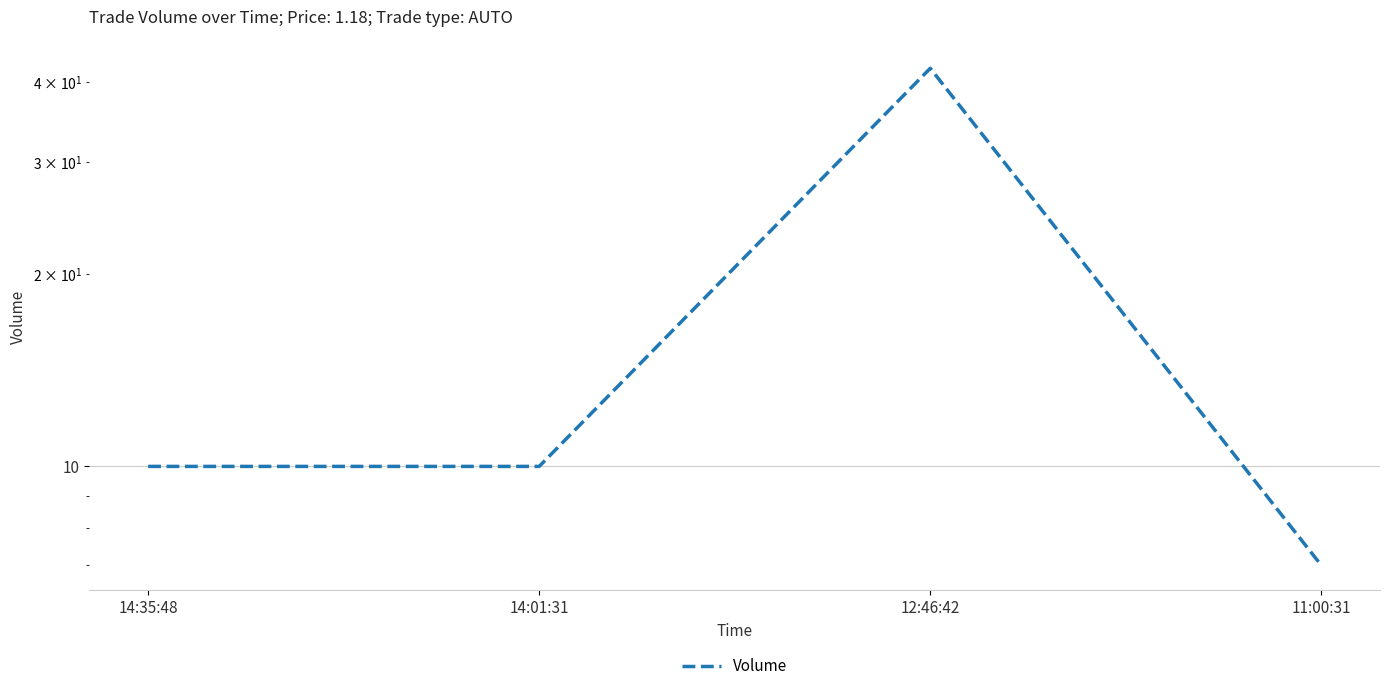

Rank the categories by value from highest to lowest.

12:46:42, 14:35:48, 14:01:31, 11:00:31